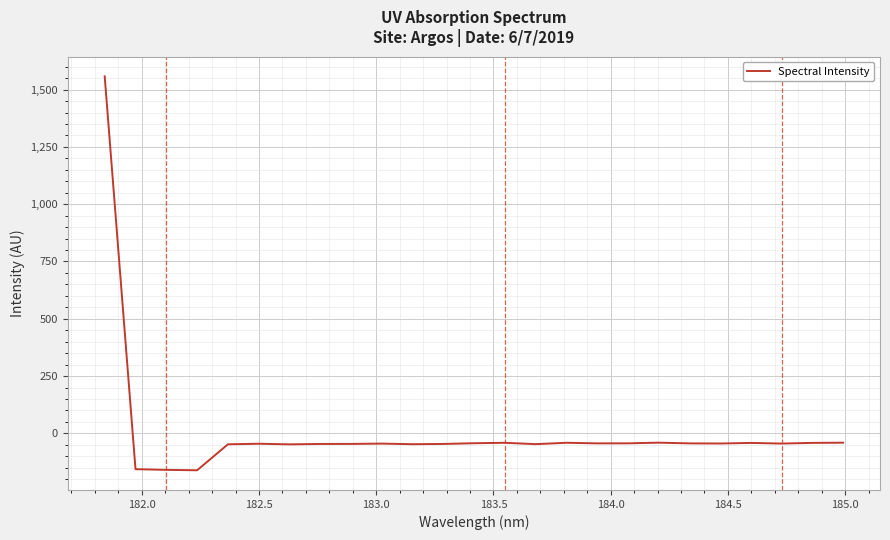

True or false: there are more than 2 points higher than both neighbors.

True